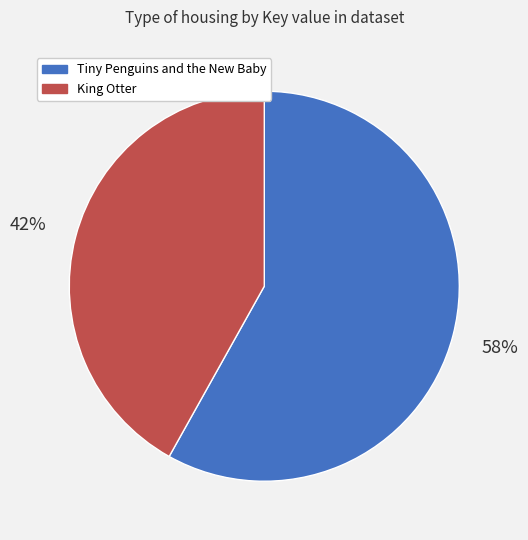

Is there a majority slice in this chart?

Yes